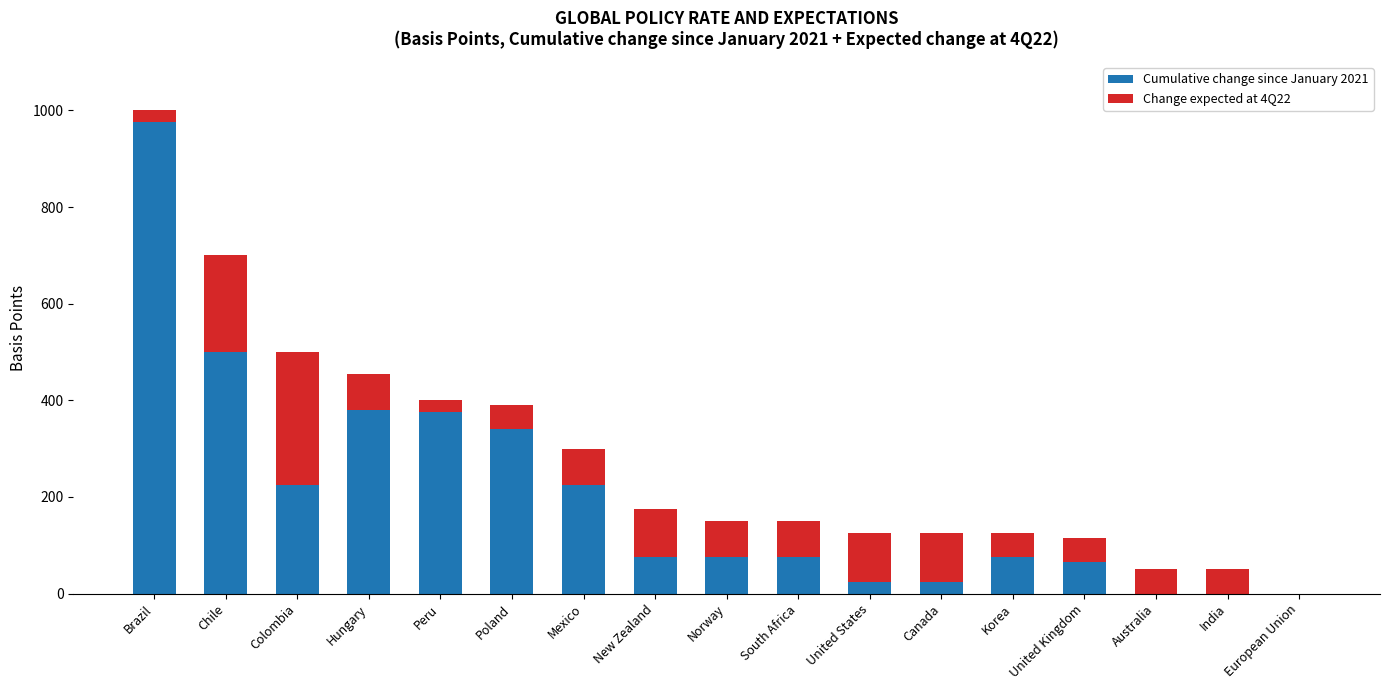

True or false: Cumulative change since January 2021 has a value of 637 at India.

False